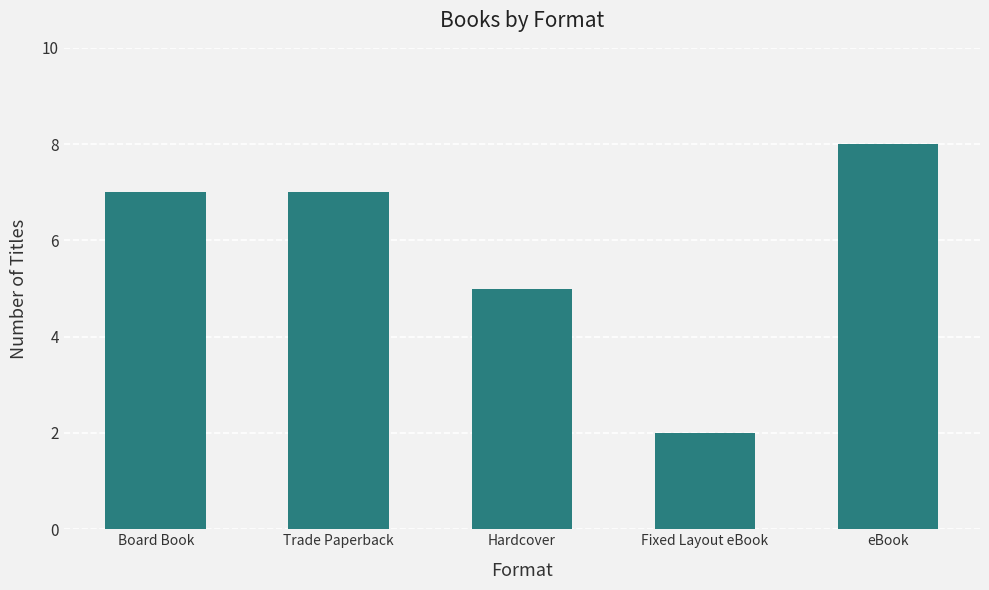

Approximately how many times larger is the value at eBook compared to Fixed Layout eBook?

4.0